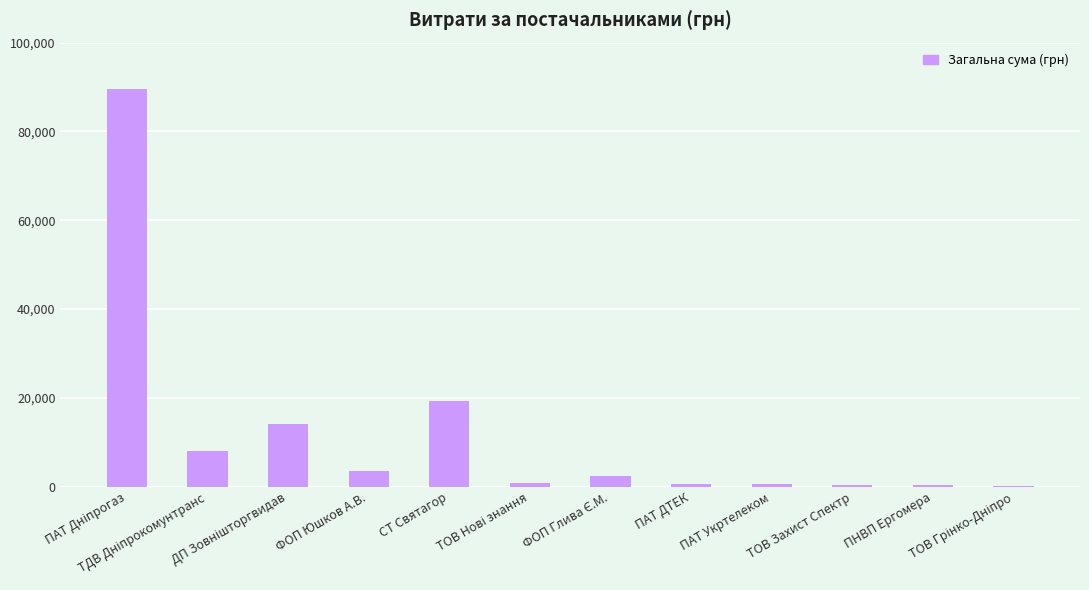

What is the greatest value displayed?

89649.4